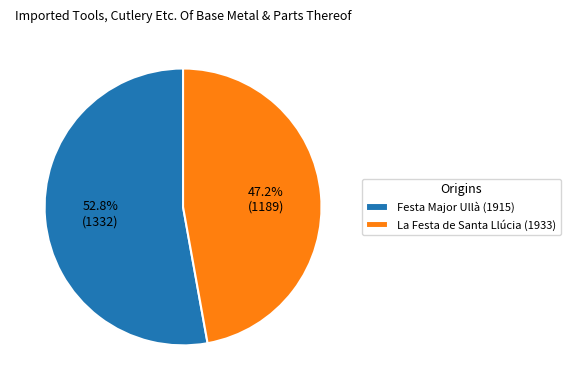

Does any single category account for the majority?

Yes